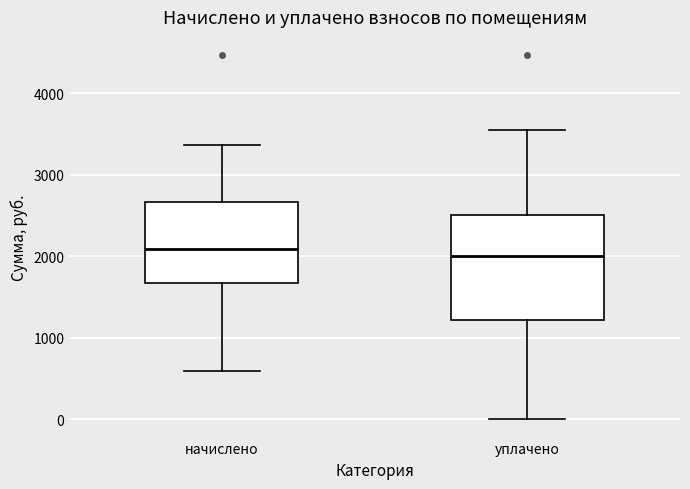

Reading left to right, transcribe this box plot: for each box, give where its median line is, the range the box spans, and where its two whiskers end, as read against the y-axis. The values are not printed on the chart, so give them approximately, as read against the axis.

начислено: median 2100, box 1700 to 2700, whiskers 600 to 3400
уплачено: median 2000, box 1200 to 2500, whiskers 0 to 3600